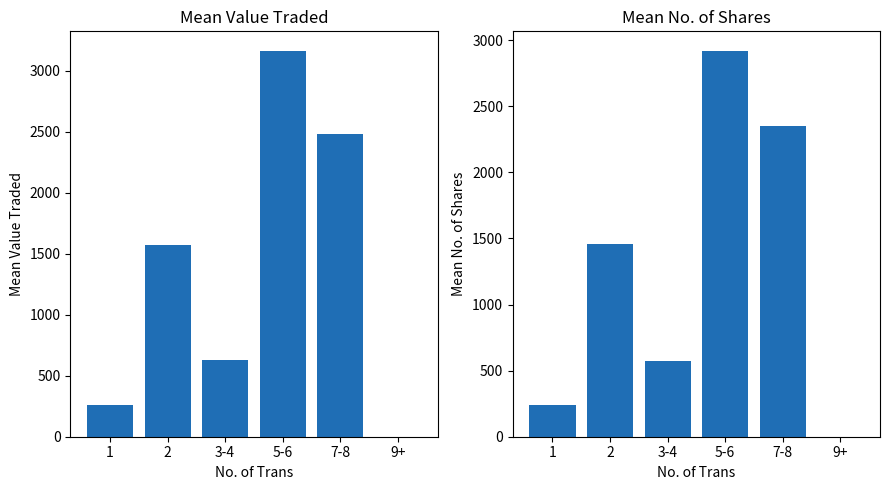

Which category has the highest value in the Value Traded series?

5-6